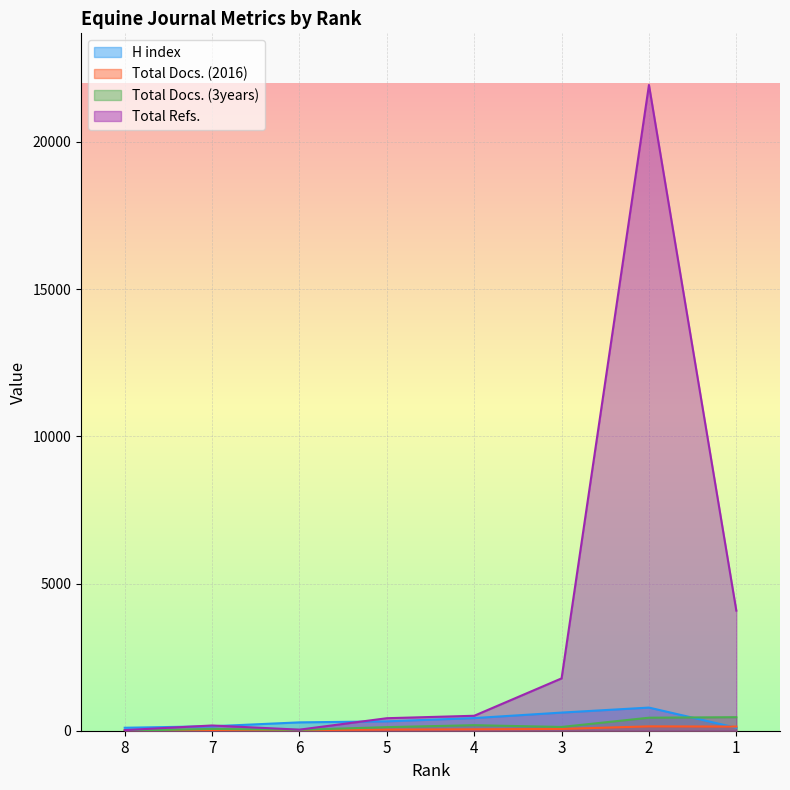

True or false: Total Refs. and Total Docs. (3years) intersect in this chart.

False